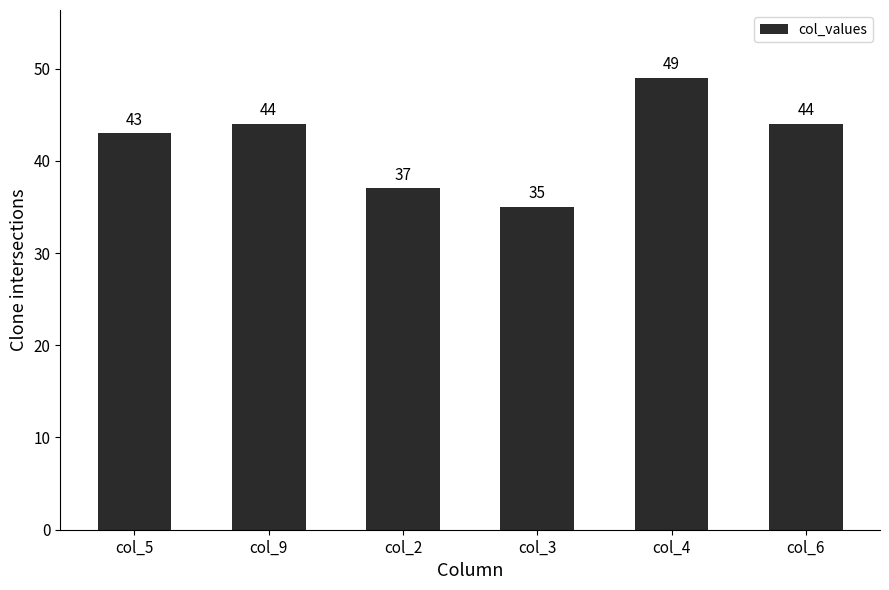

What is the sum of all values?

252